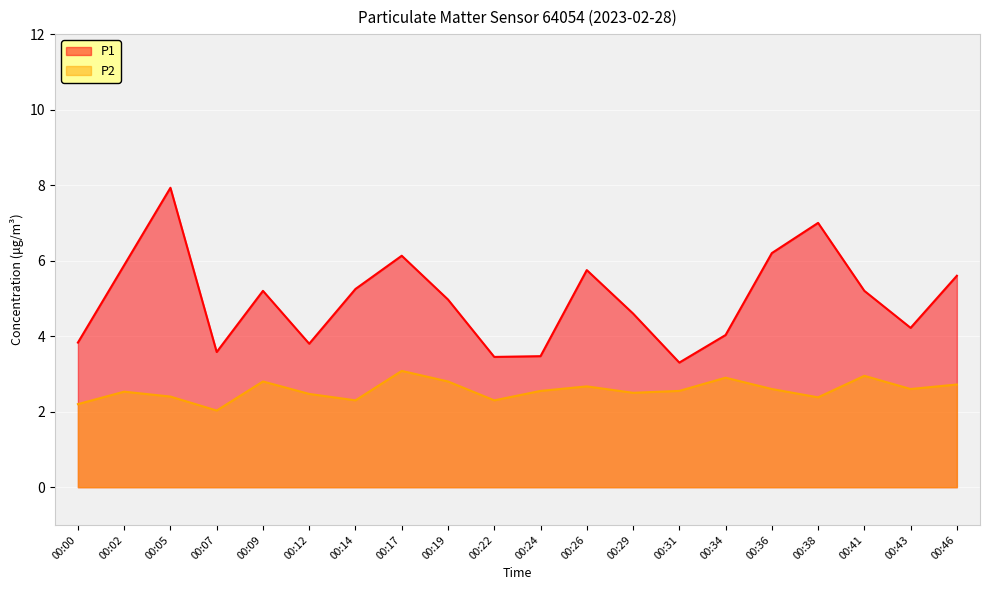

What are all the series names shown in the legend?

P1, P2